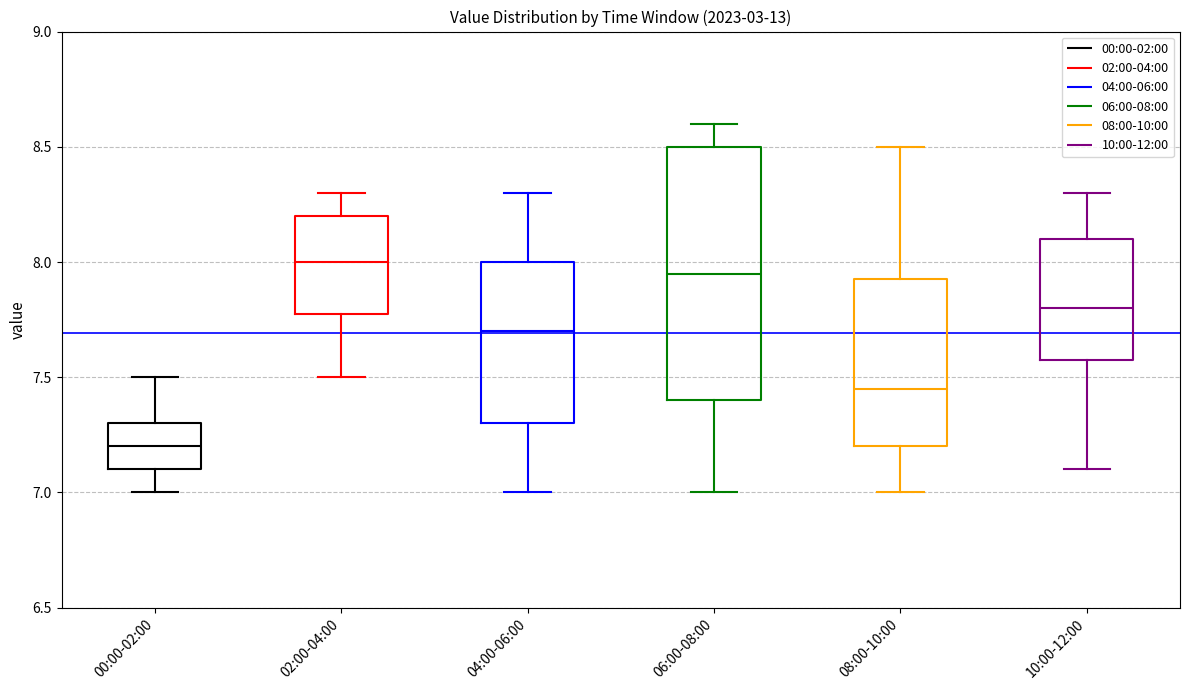

Reading left to right, read every box against the y-axis: the position of its median line, the range the box covers, and the ends of its whiskers. The values are not printed on the chart, so give them approximately, as read against the axis.

00:00-02:00: median 7.20, box 7.10 to 7.30, whiskers 7.00 to 7.50
02:00-04:00: median 8.00, box 7.80 to 8.20, whiskers 7.50 to 8.30
04:00-06:00: median 7.70, box 7.30 to 8.00, whiskers 7.00 to 8.30
06:00-08:00: median 7.95, box 7.40 to 8.50, whiskers 7.00 to 8.60
08:00-10:00: median 7.45, box 7.20 to 7.95, whiskers 7.00 to 8.50
10:00-12:00: median 7.80, box 7.60 to 8.10, whiskers 7.10 to 8.30